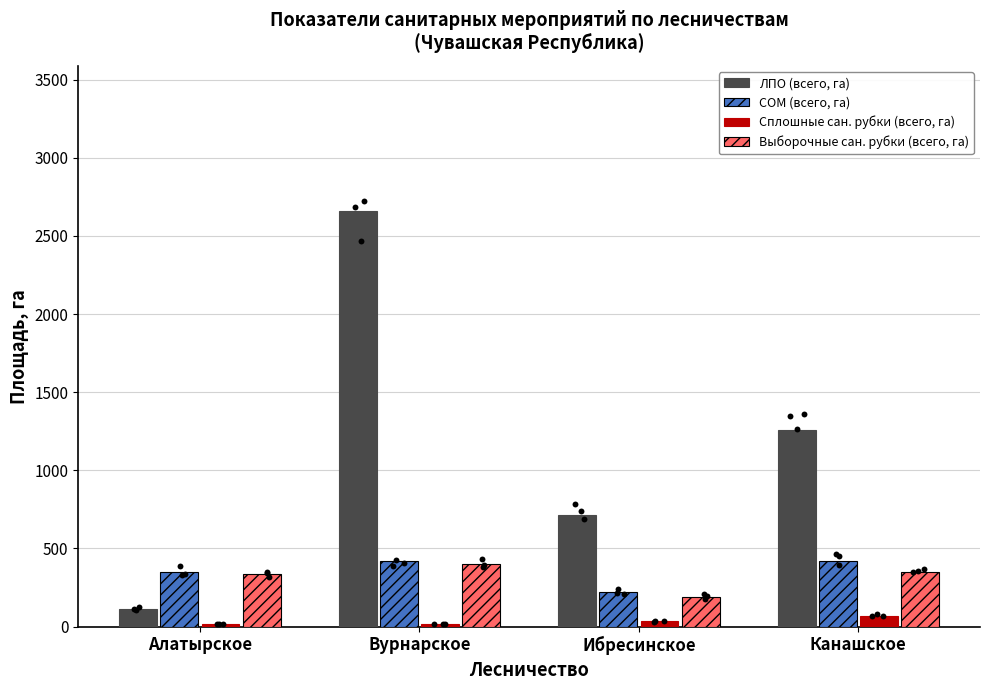

At how many categories does at least one series exceed 633?

3